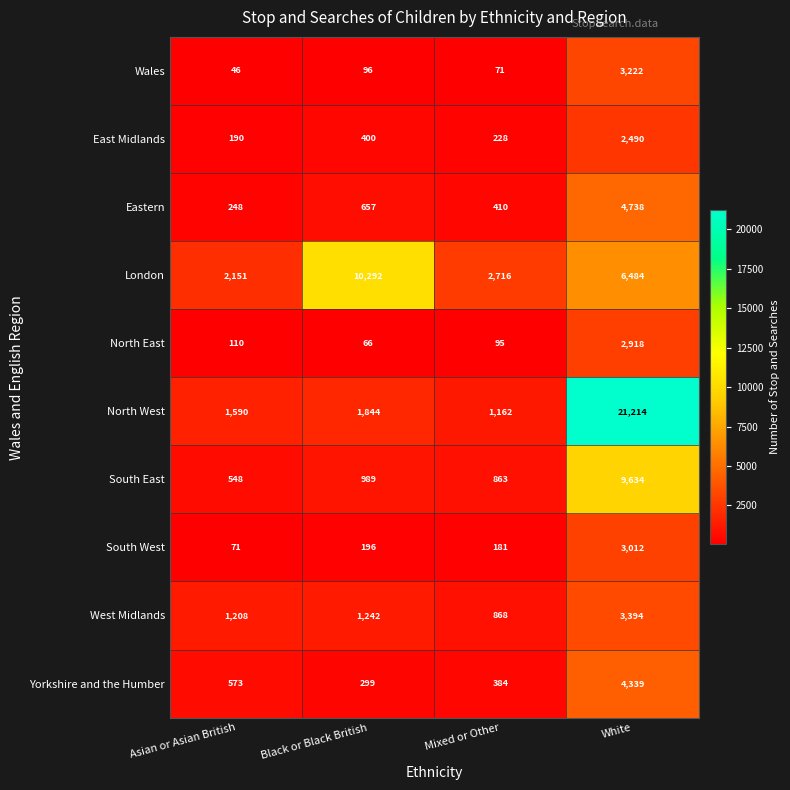

Is it true that North West equals 1844 at Black or Black British?

True